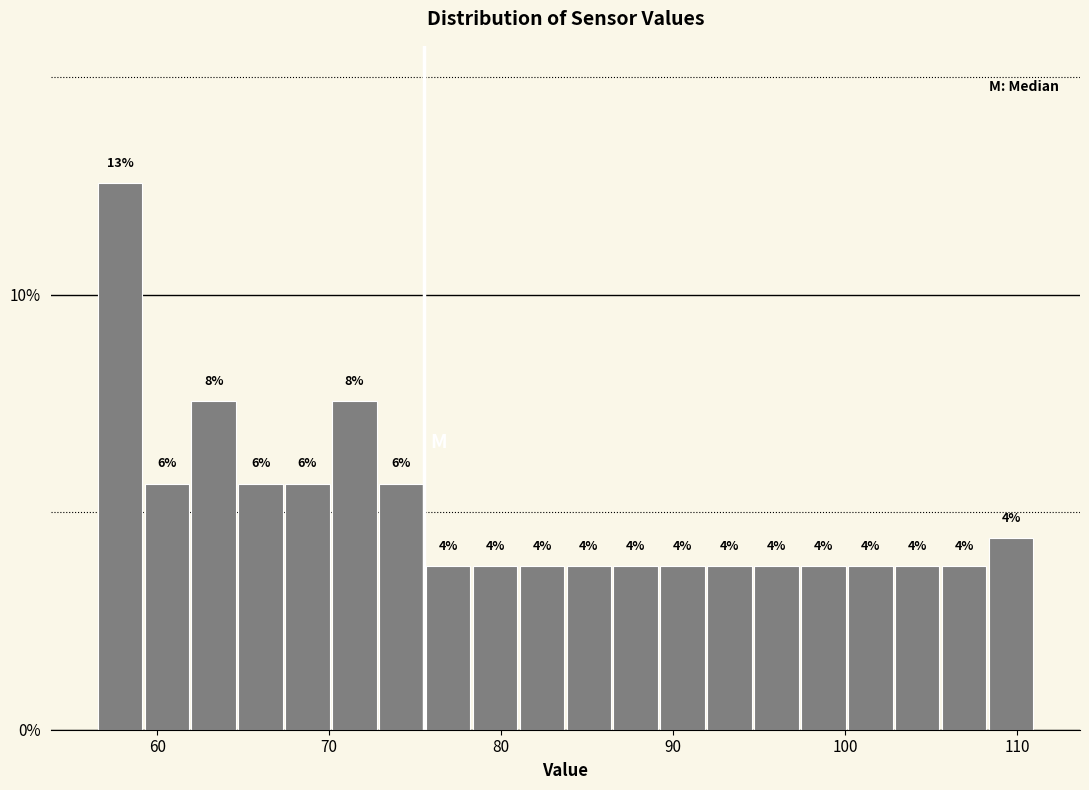

Read against the x-axis, roughly where is the centre of the tallest bar?

58